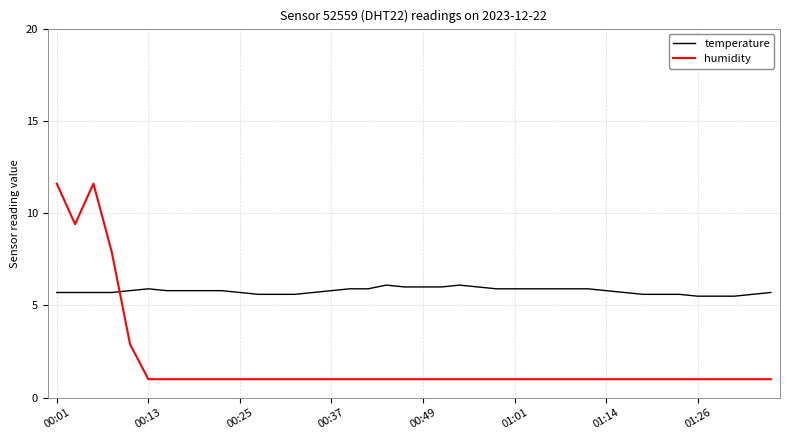

Rank the series by their average value, from highest to lowest.

temperature, humidity